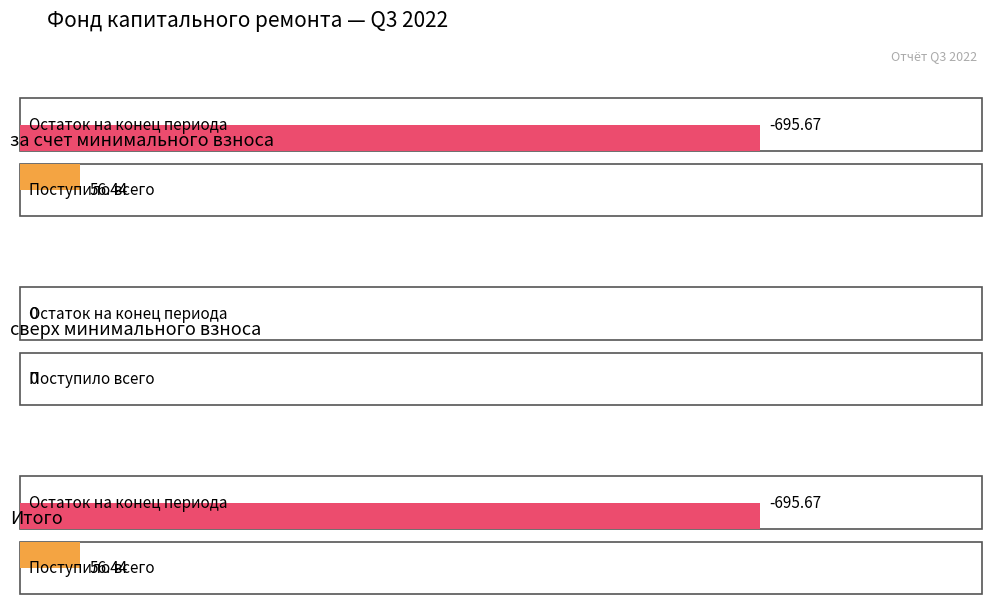

What position from the left is сверх минимального взноса?

2